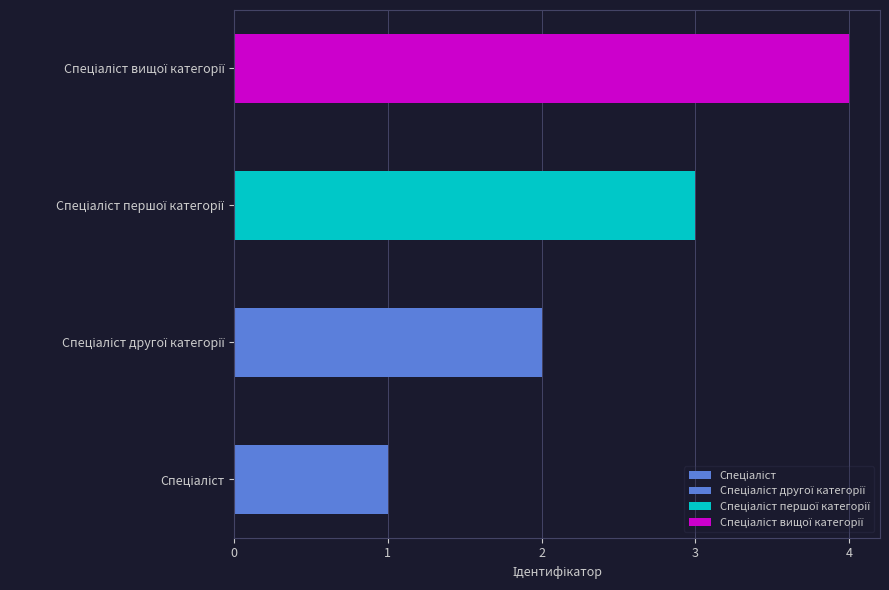

How many data points are less than 3?

2